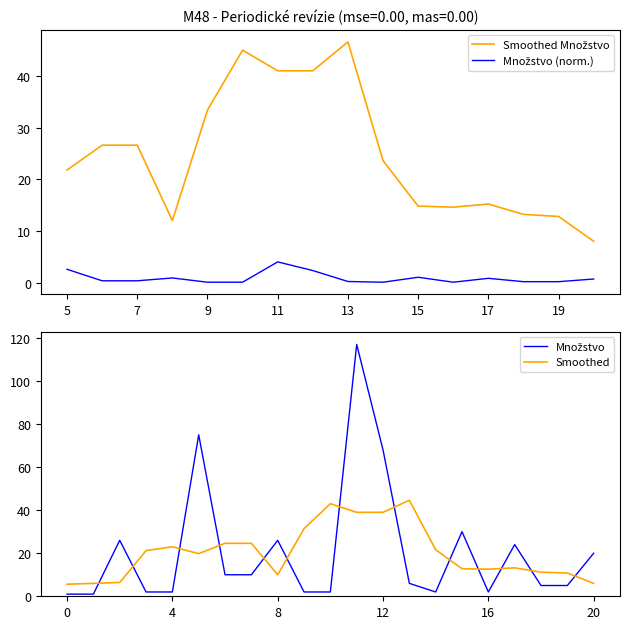

Does the chart have visible grid lines?

No